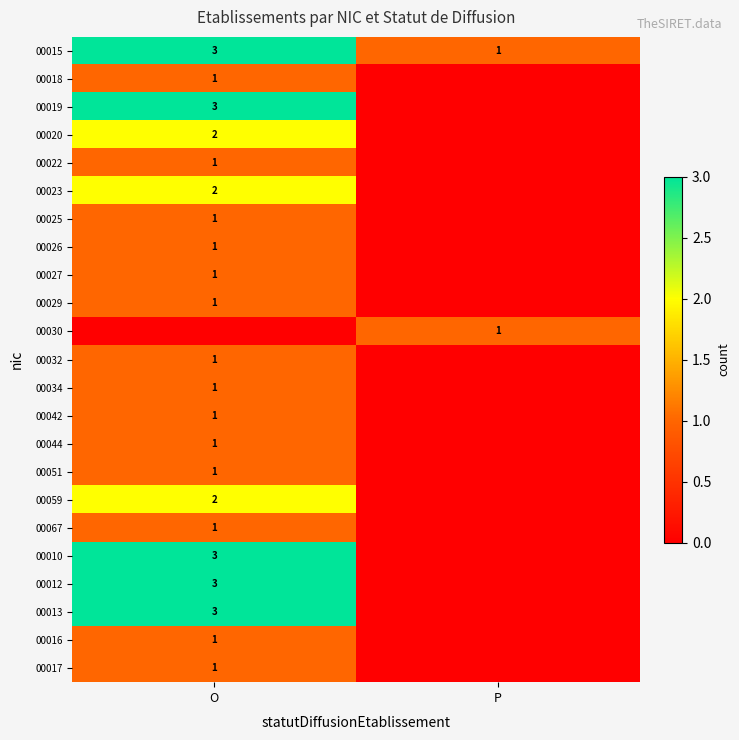

Is it true that 00020 equals 3 at O?

False